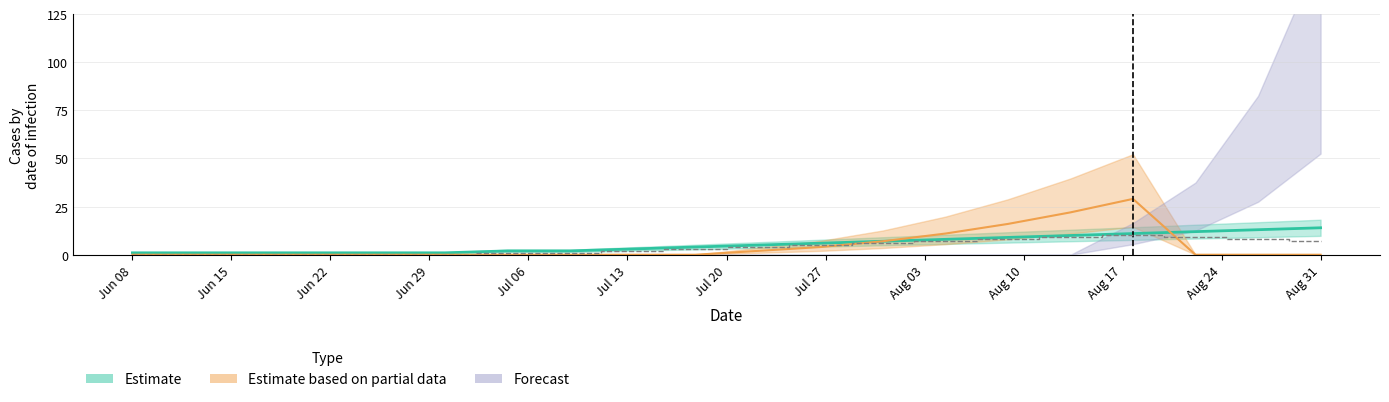

What is the difference between the second highest and minimum values in the Estimate series?

12